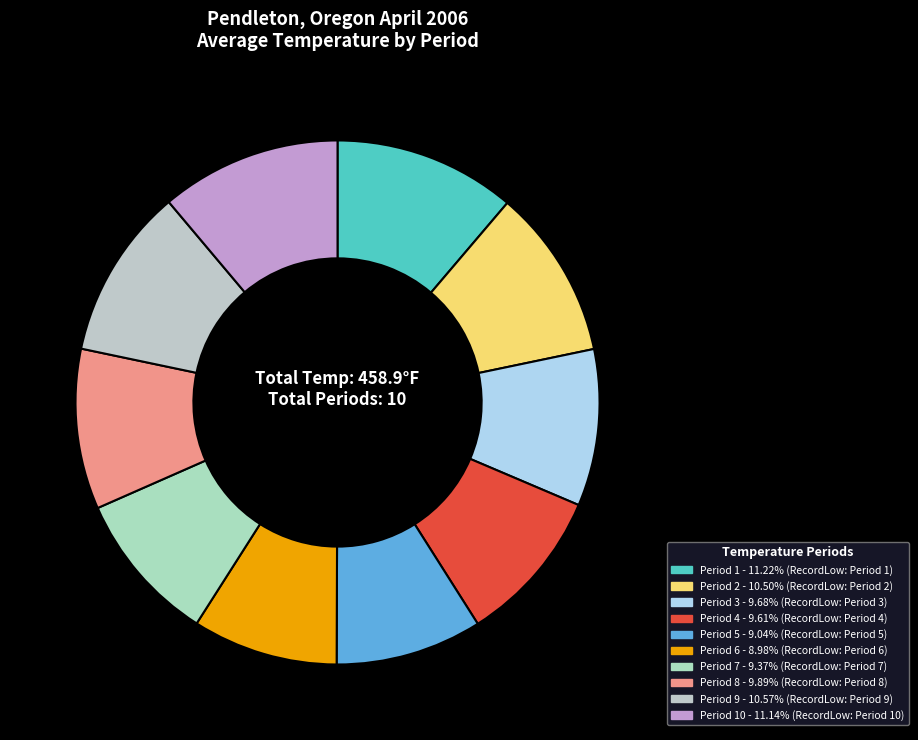

Is there any slice that represents more than half of the pie?

No